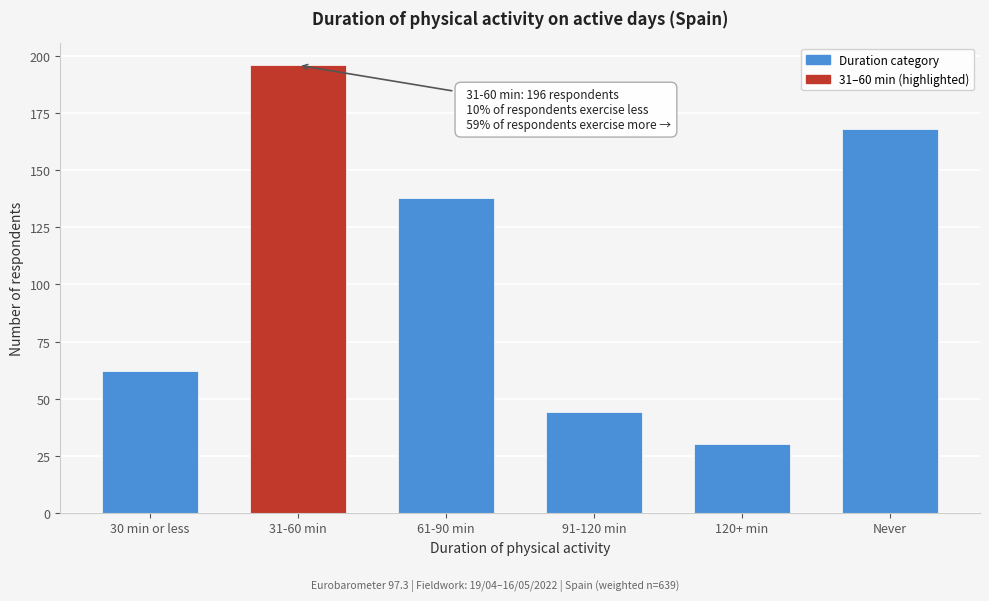

Reading left to right, extract all data points from this chart.

30 min or less=62	31-60 min=196	61-90 min=138	91-120 min=44	120+ min=30	Never=168